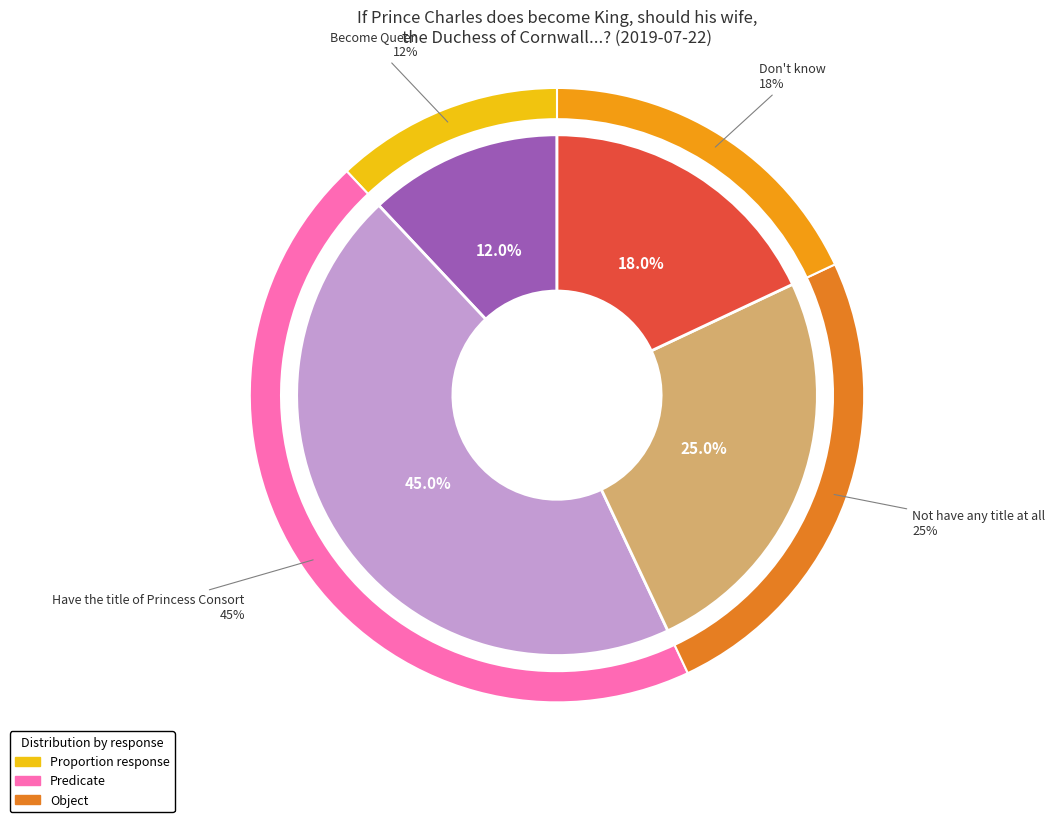

Which category has the biggest portion of the pie?

Have the title of Princess Consort